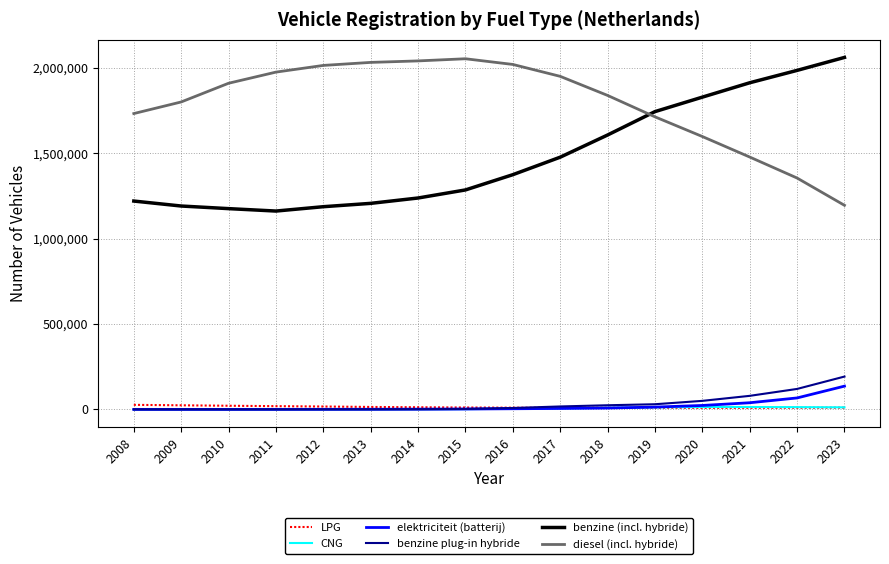

True or false: benzine plug-in hybride and diesel (incl. hybride) intersect in this chart.

False